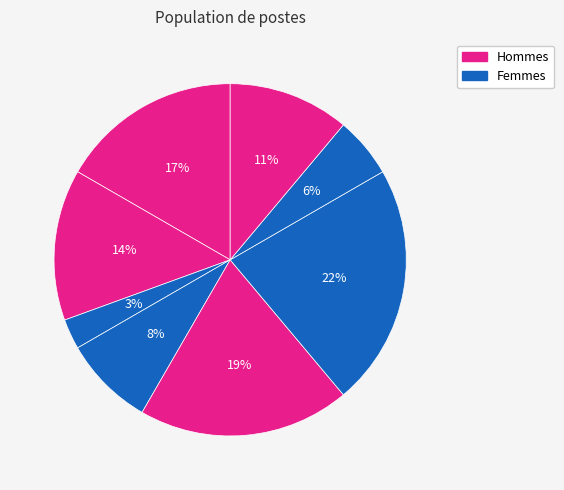

Does 22% represent more than half of the total?

No